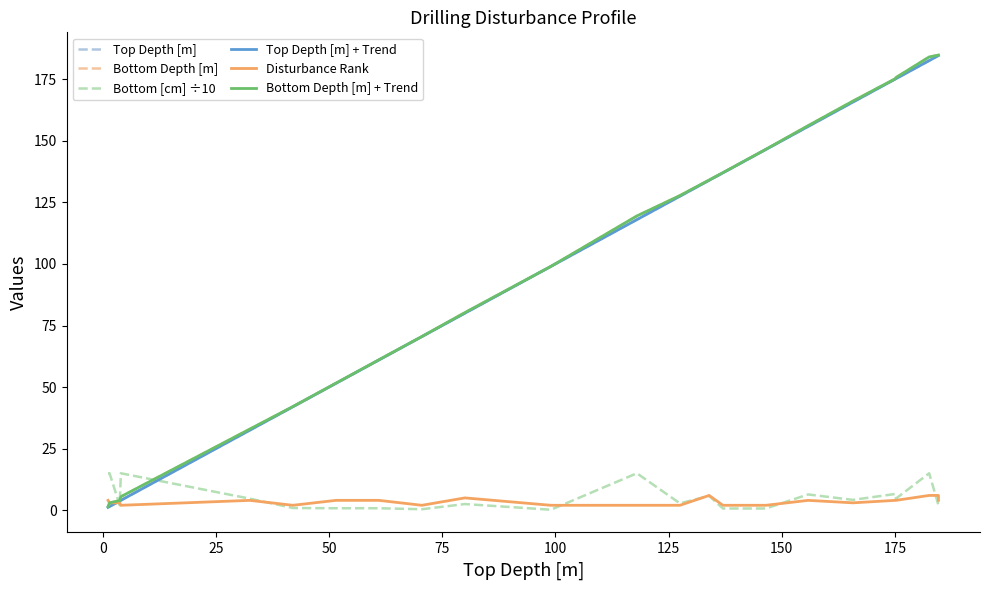

Rank the series by their maximum value, from highest to lowest.

Bottom Depth [m], Bottom Depth [m] + Trend, Top Depth [m], Top Depth [m] + Trend, Bottom [cm] ÷10, Disturbance Rank